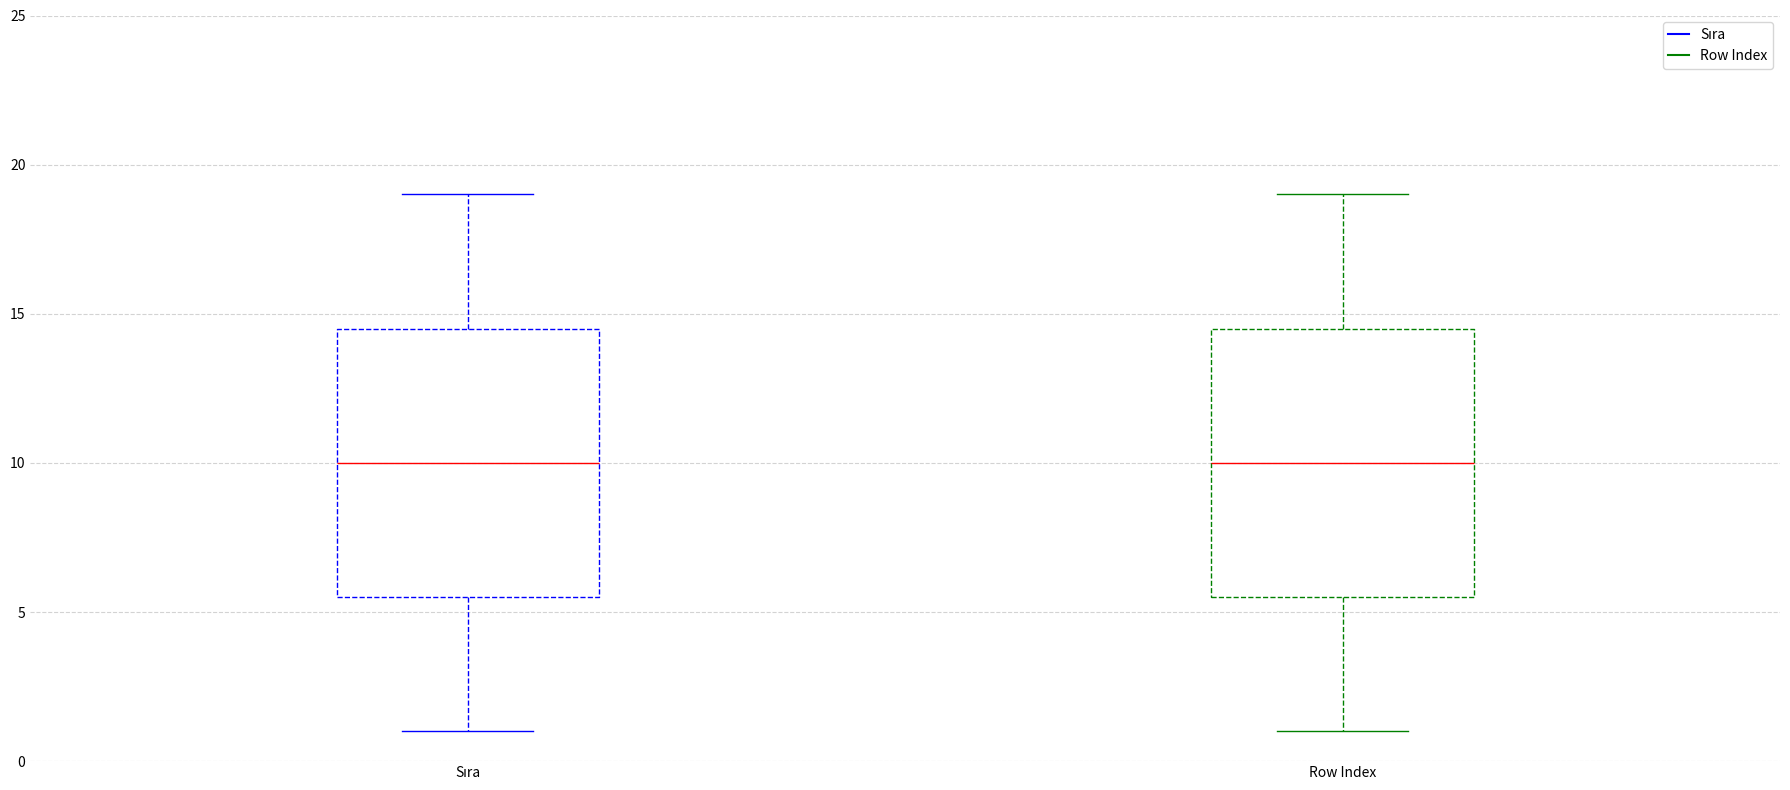

Reading left to right, read every box against the y-axis: the position of its median line, the range the box covers, and the ends of its whiskers. The values are not printed on the chart, so give them approximately, as read against the axis.

Sıra: median 10.0, box 5.5 to 14.5, whiskers 1.0 to 19.0
Row Index: median 10.0, box 5.5 to 14.5, whiskers 1.0 to 19.0